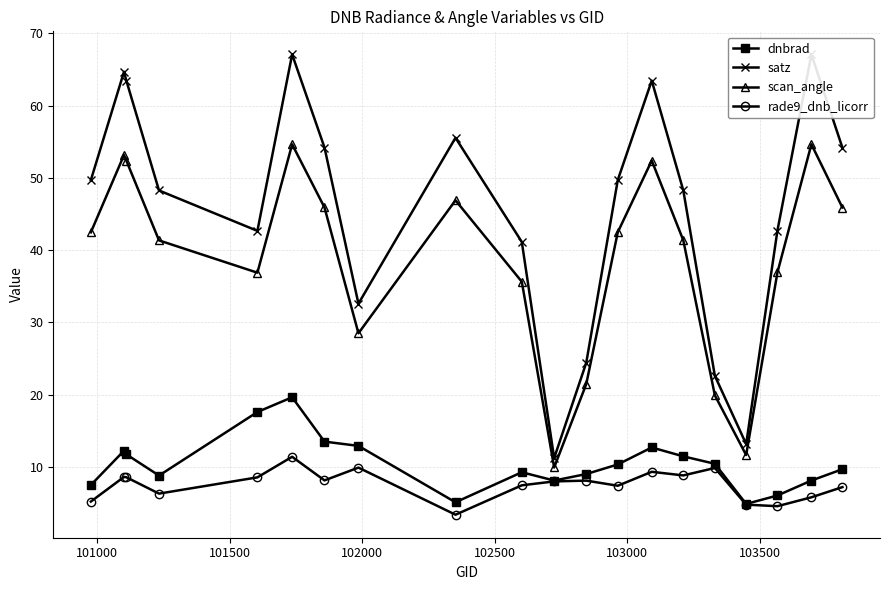

What is the value of the rade9_dnb_licorr point at the 17th from the left?

4.8